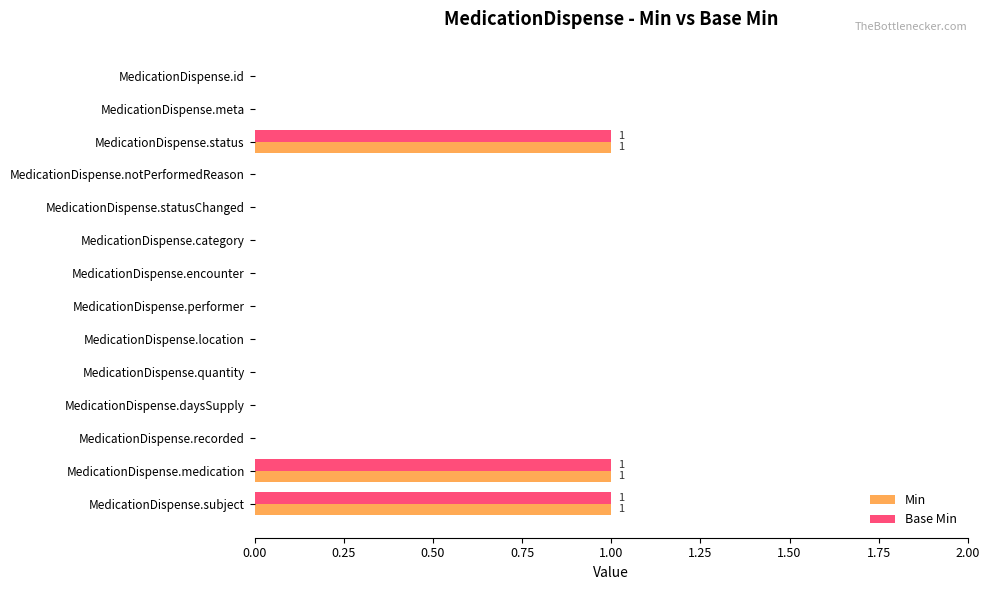

Is it true that Base Min equals 1 at MedicationDispense.notPerformedReason?

False